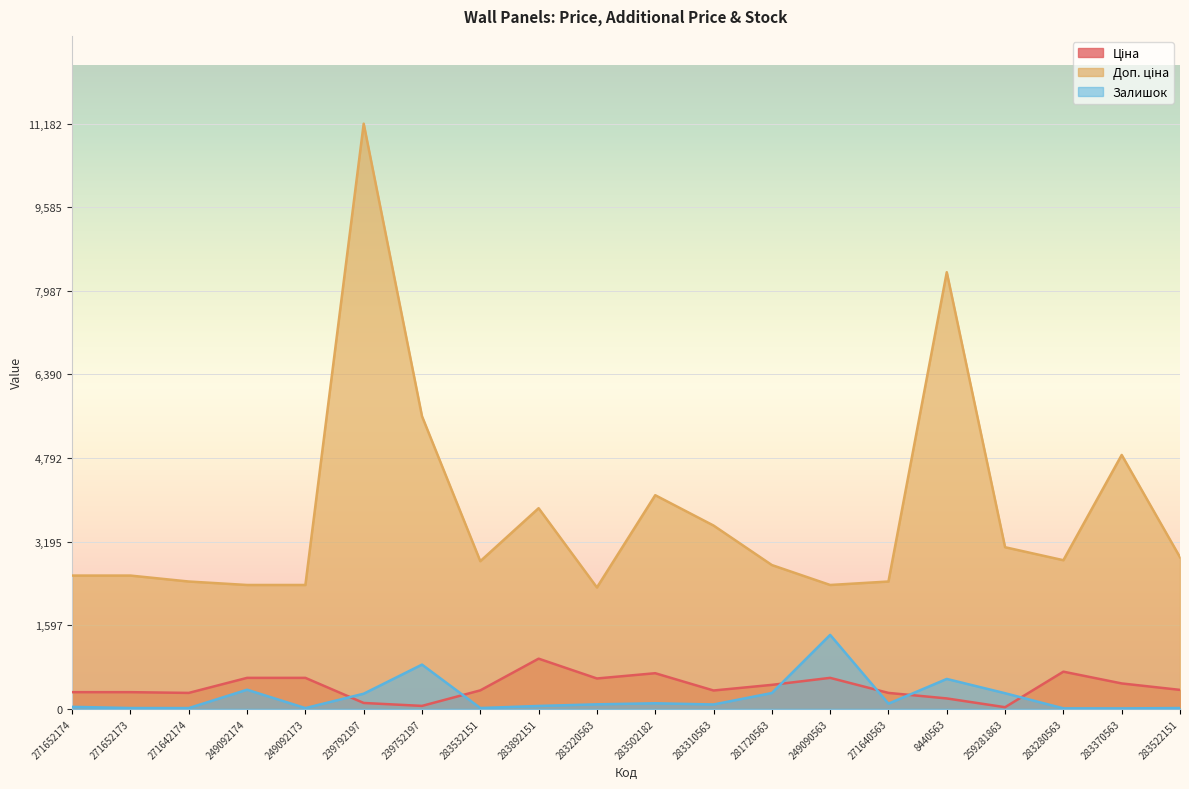

How many categories are shown in the chart?

20